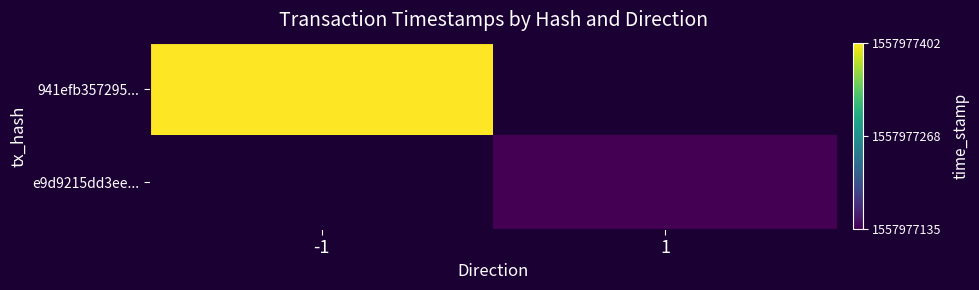

Reading left to right, transcribe all the data shown in this chart.

941efb3572956de2717216a16245275830ed8cb: direction=-1	time_stamp=1557977402
e9d9215dd3eeda32c95fccd951c281d62af6112: direction=1	time_stamp=1557977135